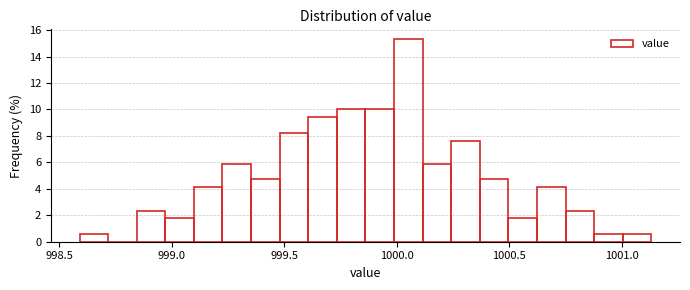

Around what value on the x-axis is the tallest bar? Give the approximate position of its centre, as read against the axis.

1000.05